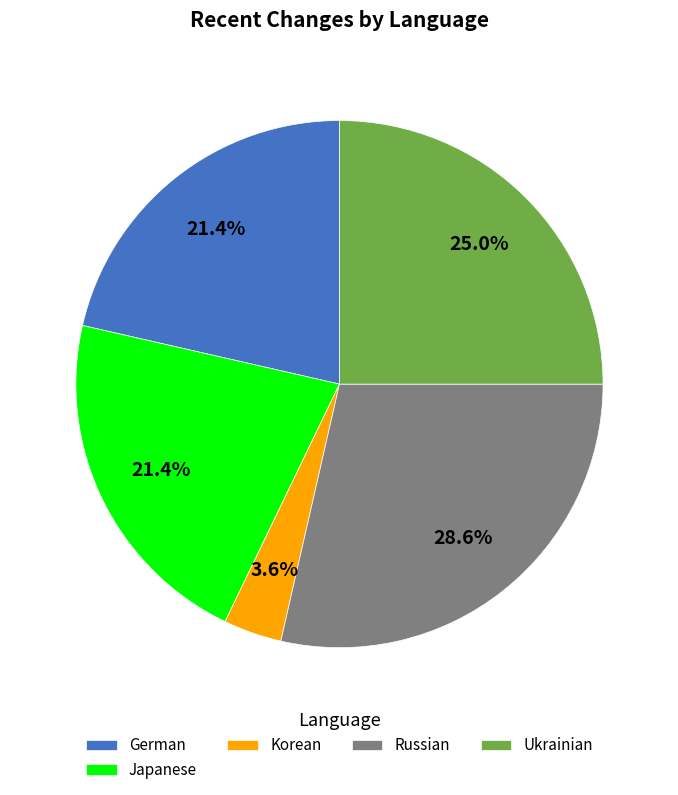

Which slice is the largest?

Russian